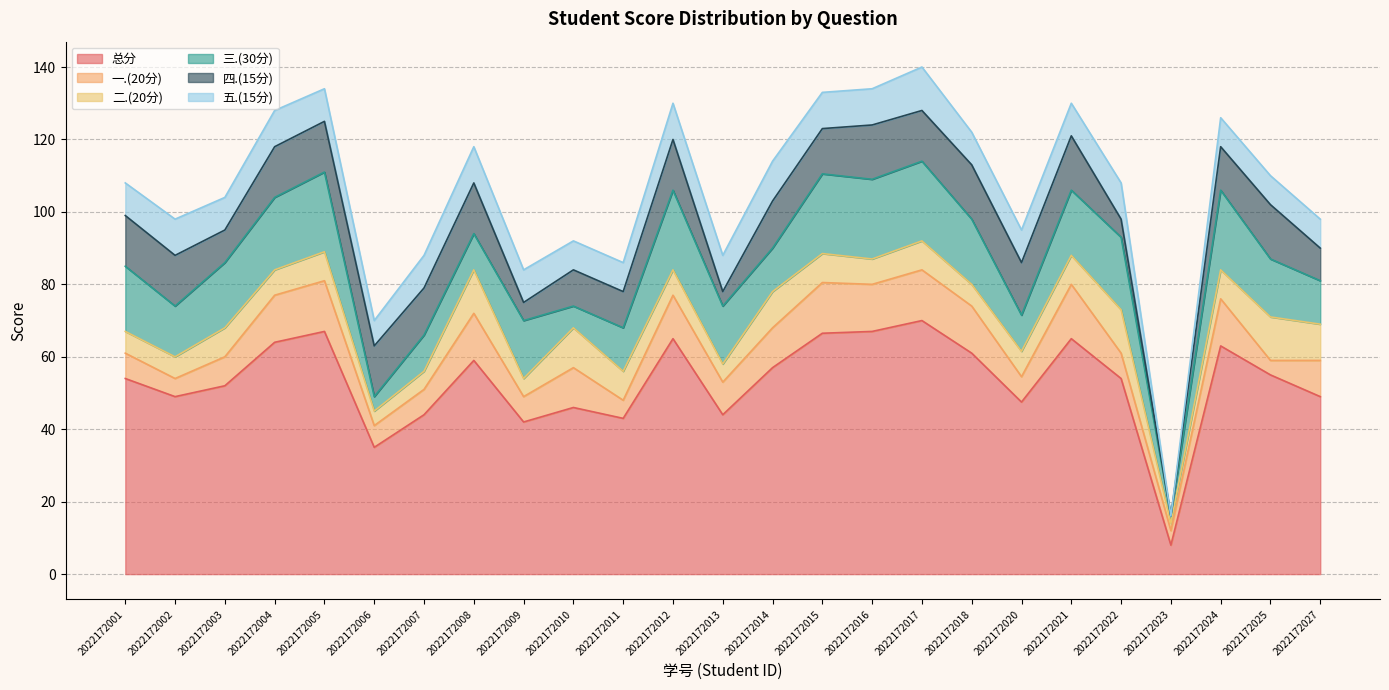

The 四.(15分) series shows 15.8 at 2022172003. True or false?

False